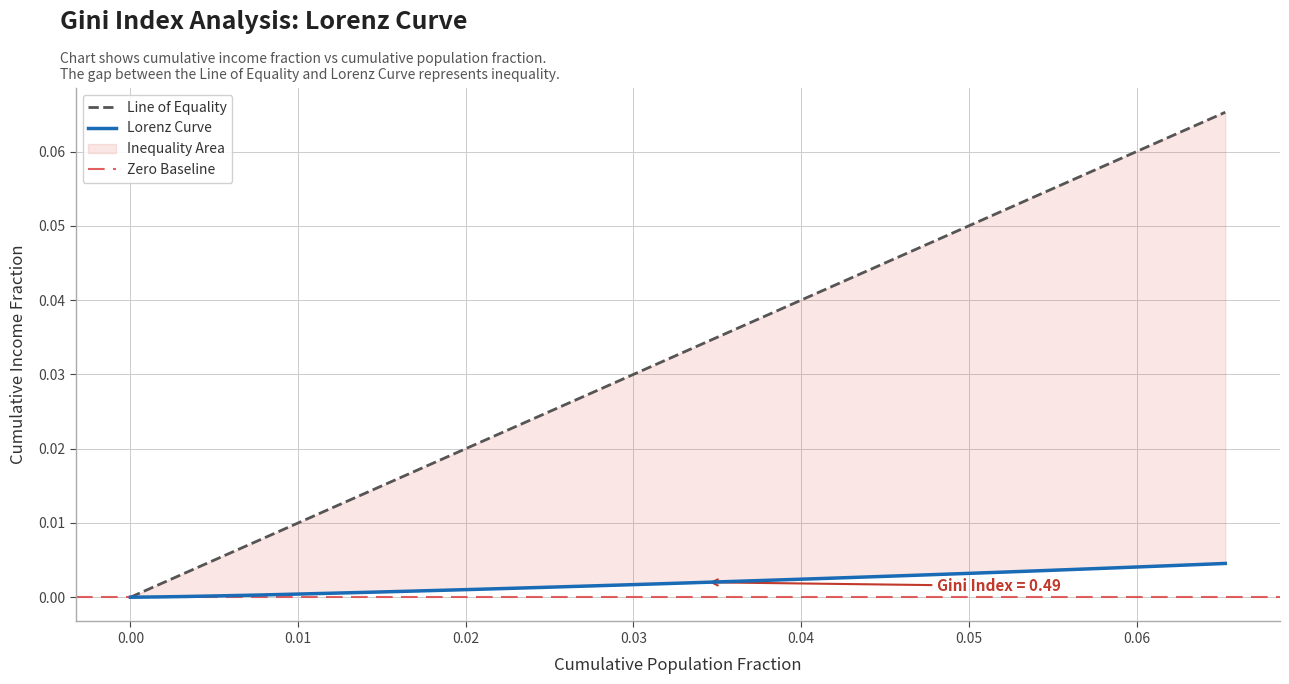

True or false: Lorenz Curve and Line of Equality intersect in this chart.

False